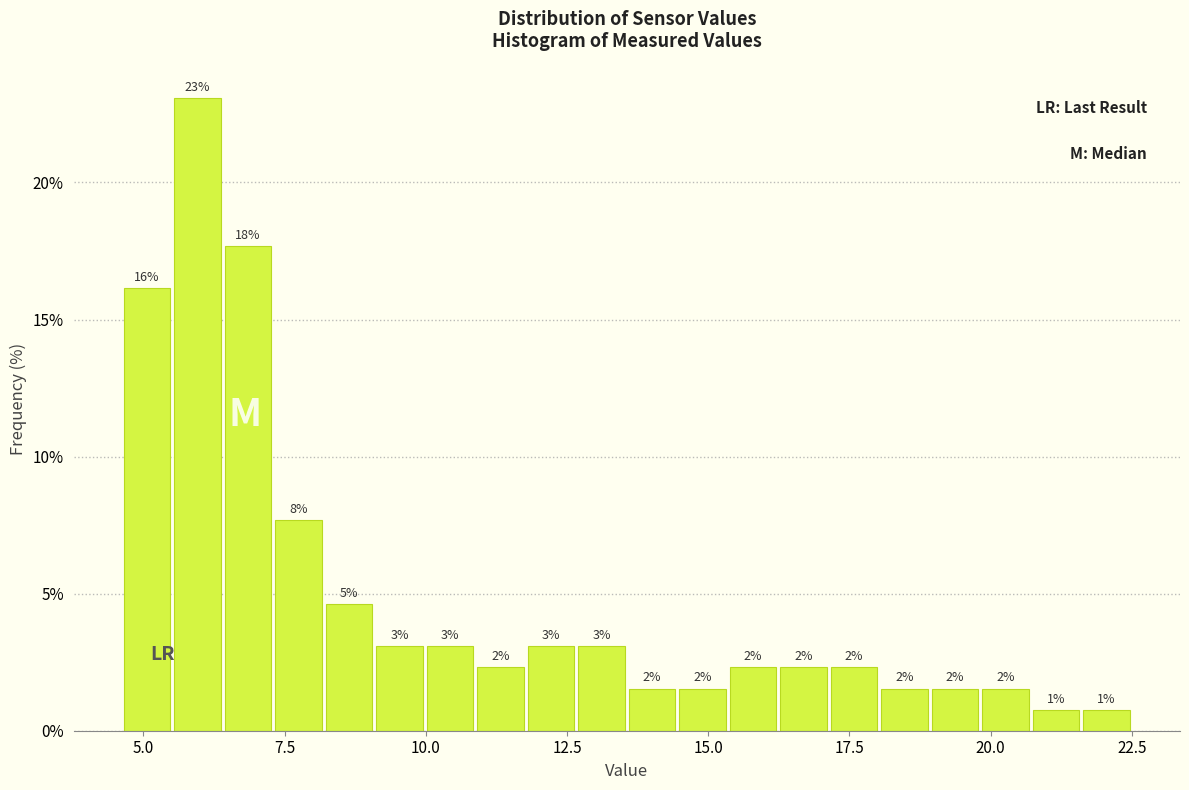

Around what value on the x-axis is the tallest bar? Give the approximate position of its centre, as read against the axis.

6.0